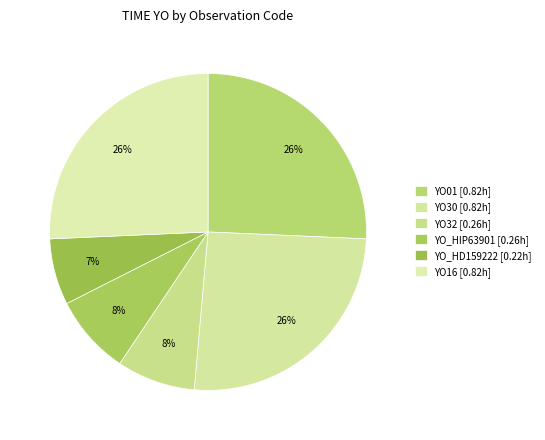

To the nearest percent, what percentage of the pie is YO16?

26%